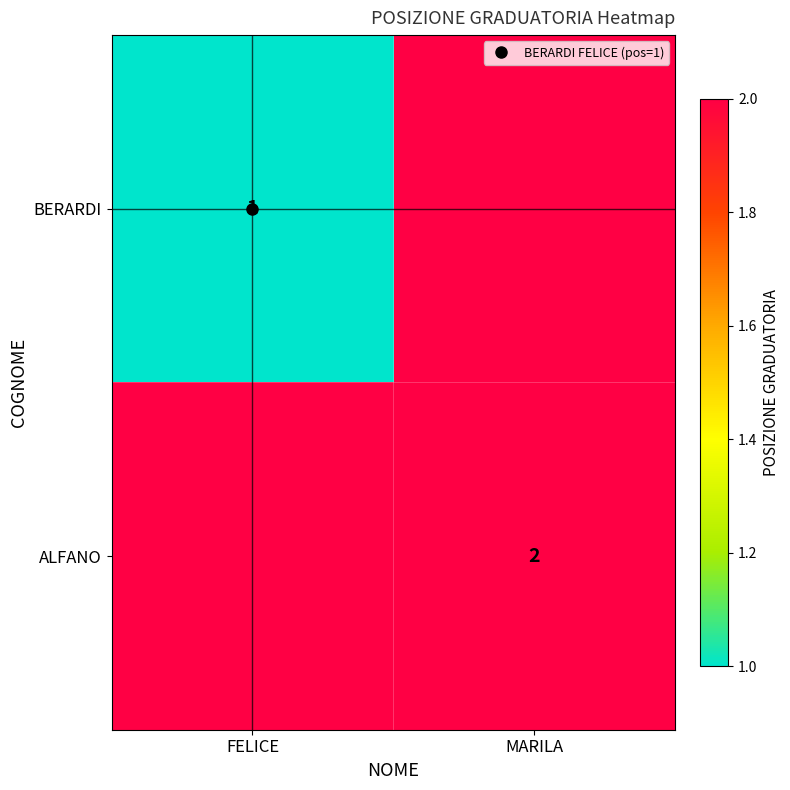

What is the minimum value shown in the chart?

1.0